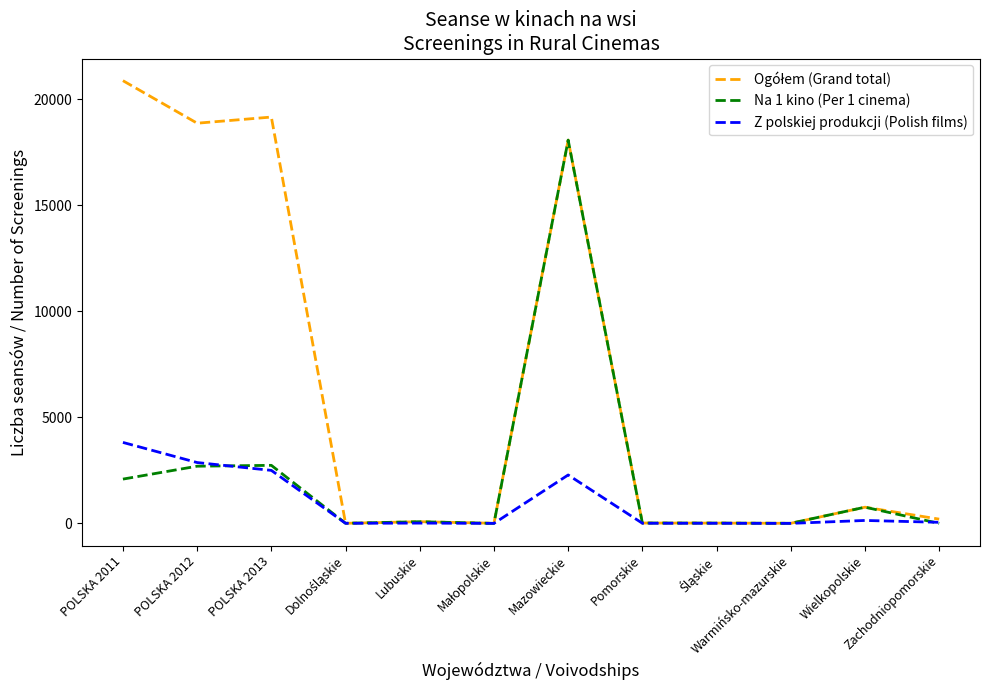

The value of Z polskiej produkcji (Polish films) at Wielkopolskie is 138. True or false?

True